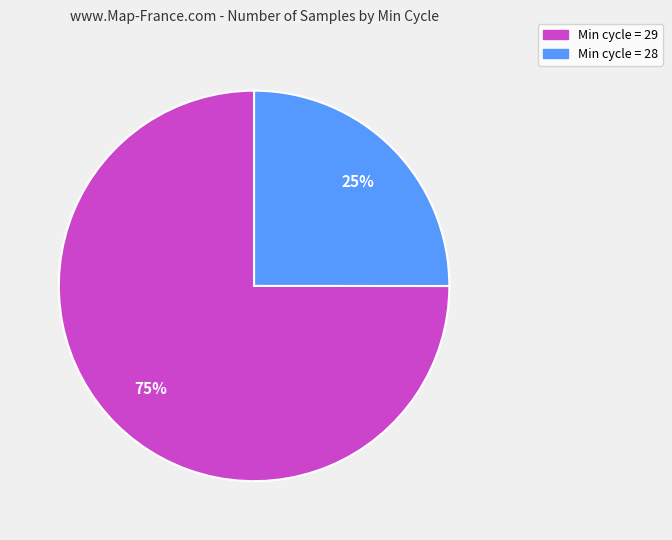

Which category has the biggest portion of the pie?

Min cycle = 29